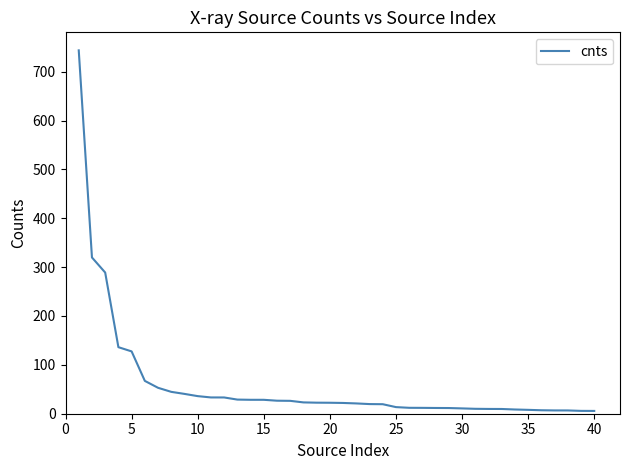

What is the greatest value displayed?

743.6